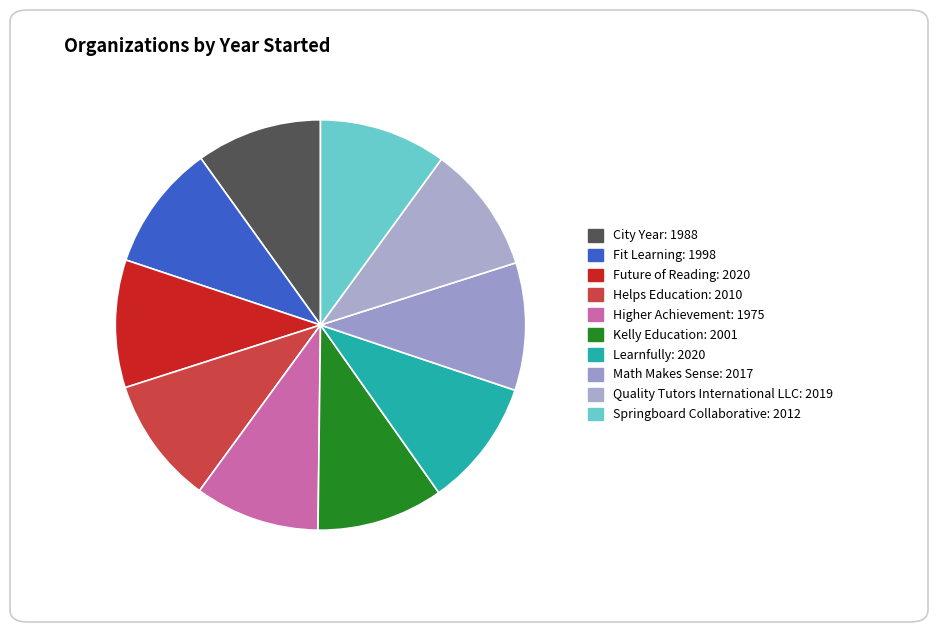

To the nearest percent, what is the combined percentage of Future of Reading and Learnfully?

20%